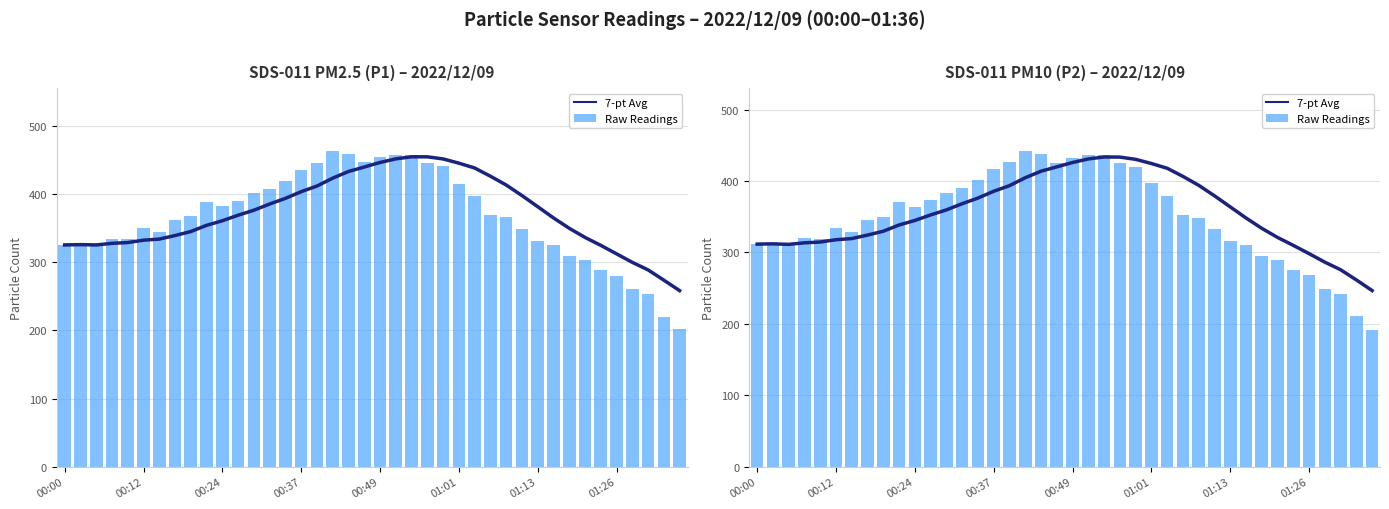

Which series has the largest total across all categories?

7-pt Avg